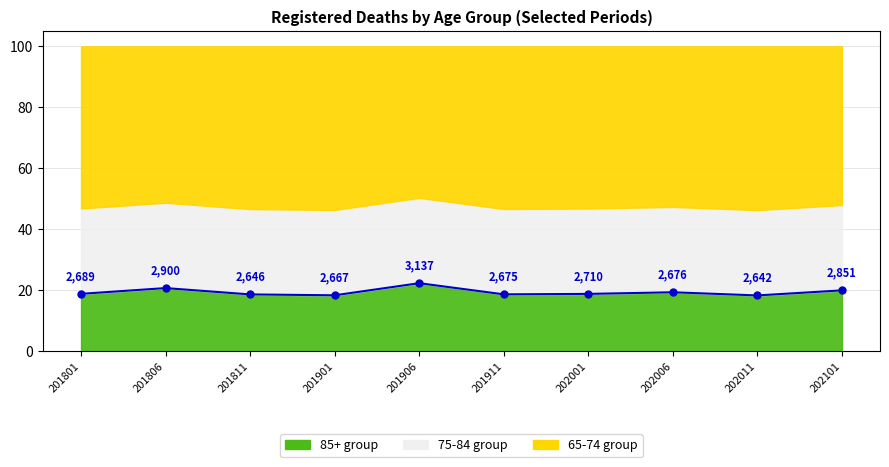

True or false: the data shows 20.7 at 201806.

True